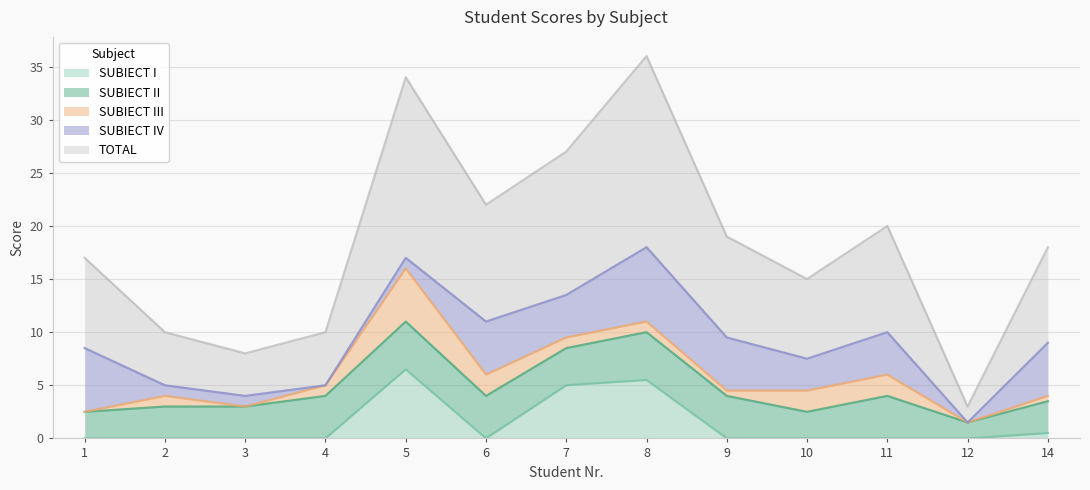

What is the approximate value of SUBIECT II at 5?

4.5